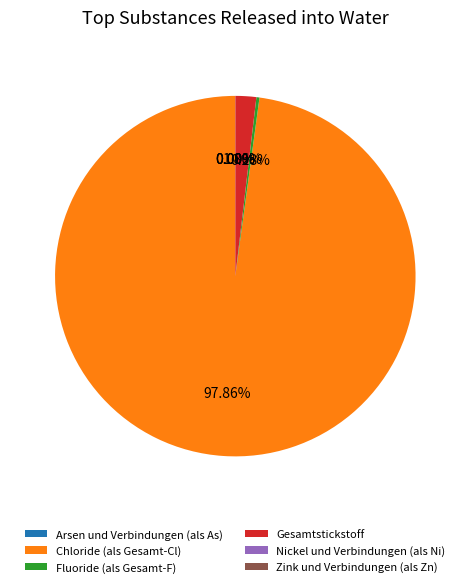

Is Chloride (als Gesamt-Cl) the majority of the pie?

Yes